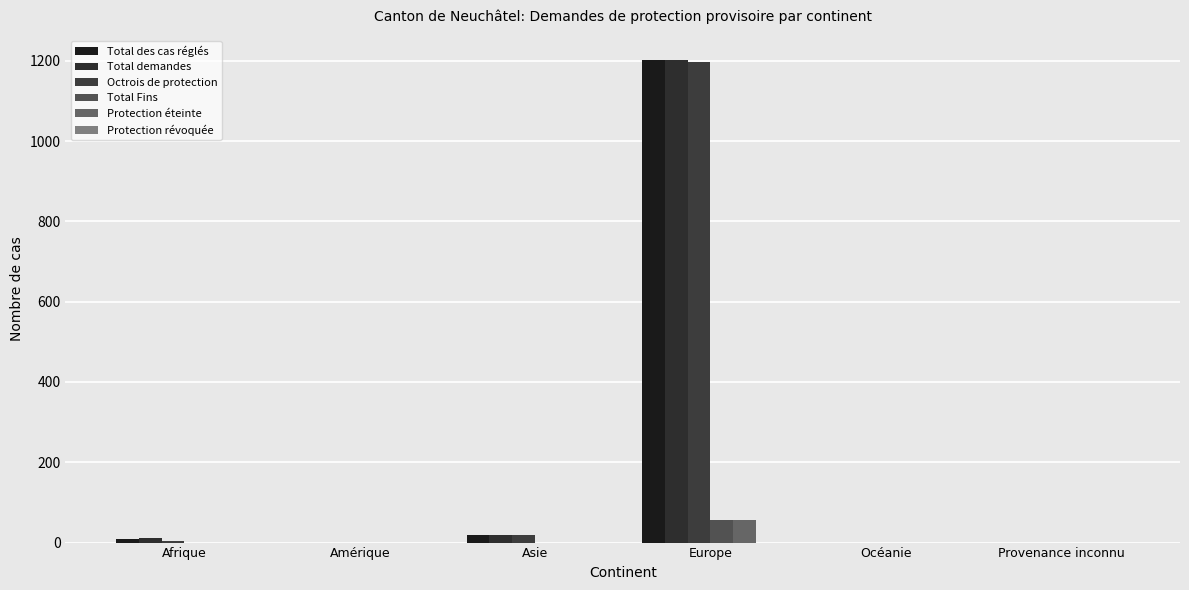

Reading left to right, list all the values displayed in this chart.

Total des cas réglés: 10	0	20	1203	0	0
Total demandes: 11	0	19	1202	0	0
Octrois de protection: 3	0	19	1198	0	0
Total Fins: 0	0	0	57	0	0
Protection éteinte: 0	0	0	57	0	0
Protection révoquée: 0	0	0	0	0	0